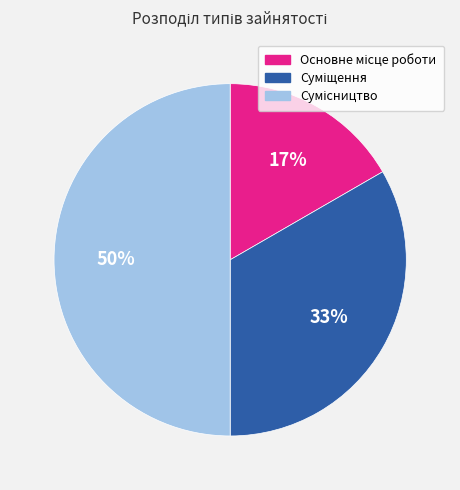

To the nearest percent, what is the difference between the largest and smallest slice percentages?

33%